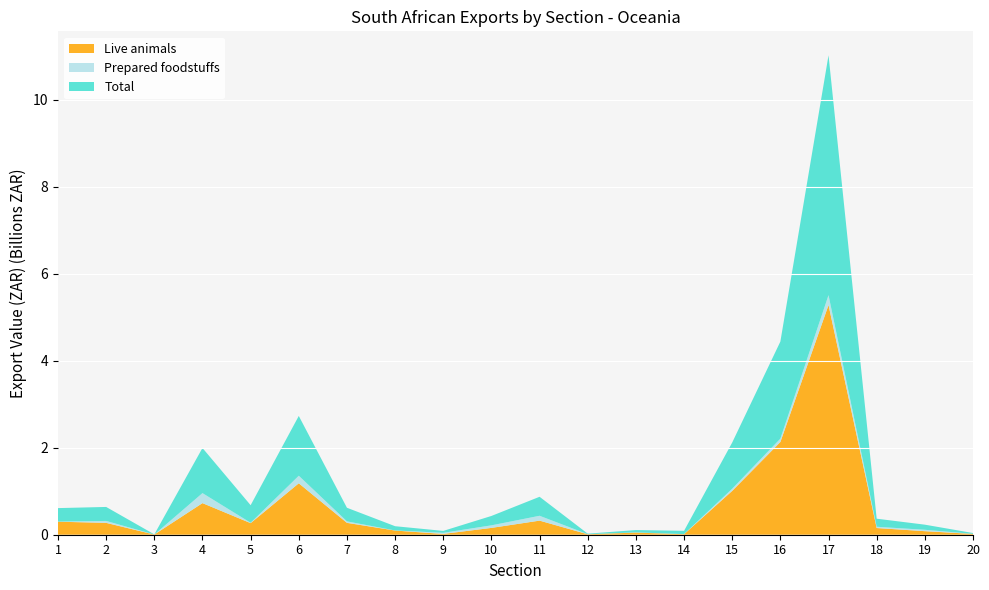

Reading left to right, transcribe all the data shown in this chart.

Live animals: 1=299759424	2=272636234	3=3936190	4=726859205	5=266581247	6=1182926834	7=273161231	8=96032946	9=18460012	10=156928664	11=324129608	12=10474515	13=49240879	14=11725353	15=1008434017	16=2133003370	17=5283166747	18=153824673	19=81547547	20=18176186
Prepared foodstuffs: 1=2023664	2=44820275	3=54732	4=230415045	5=8775963	6=173985894	7=34079959	8=1958245	9=25277132	10=58862214	11=111885864	12=1757476	13=4454690	14=2481199	15=49688310	16=76889575	17=227740371	18=29468584	19=32111919	20=1235360
Total: 1=310477221	2=321459969	3=4318457	4=1037828989	5=403565533	6=1375278810	7=312750254	8=97994133	9=44160754	10=215834880	11=436688380	12=12231991	13=53836934	14=75583007	15=1062831329	16=2232599629	17=5516214784	18=185334685	19=117558880	20=19468926